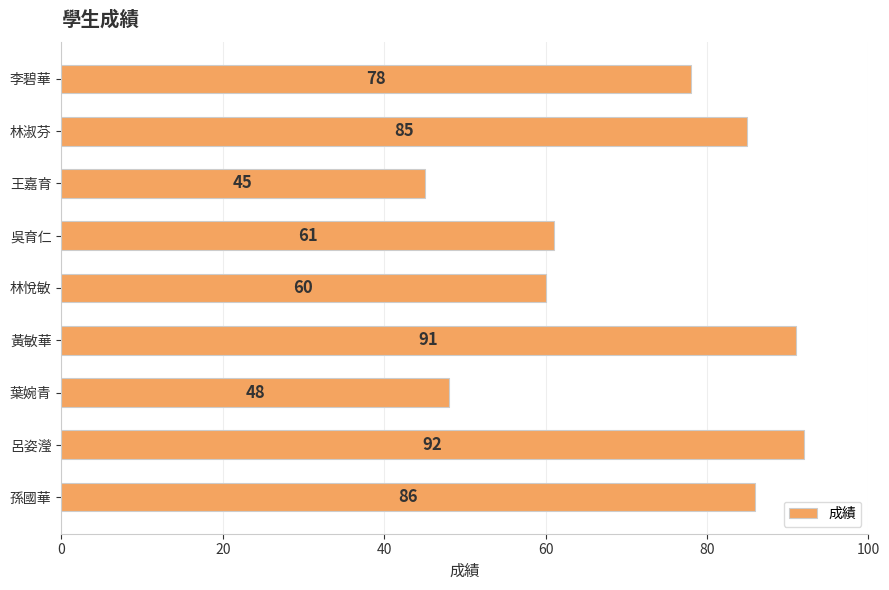

What is the smallest value displayed?

45